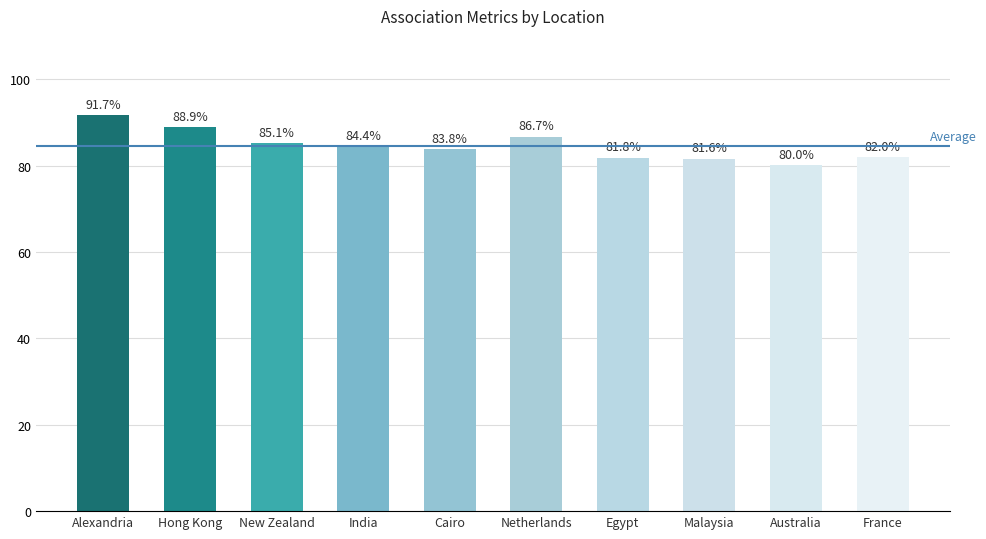

Is it true that the value at New Zealand is 0.9?

True